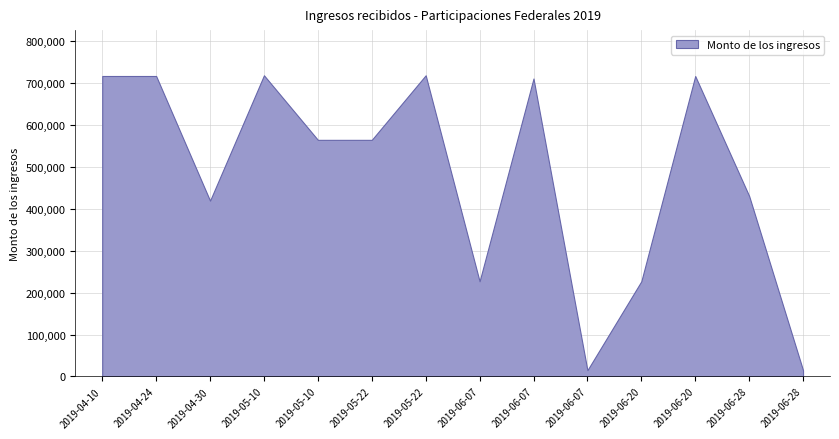

Reading right to left, what are all the values shown in this chart?

15000	430950	717115	227180	15000	711115	227180	718790	564730	564730	718790	419650	717115	717115